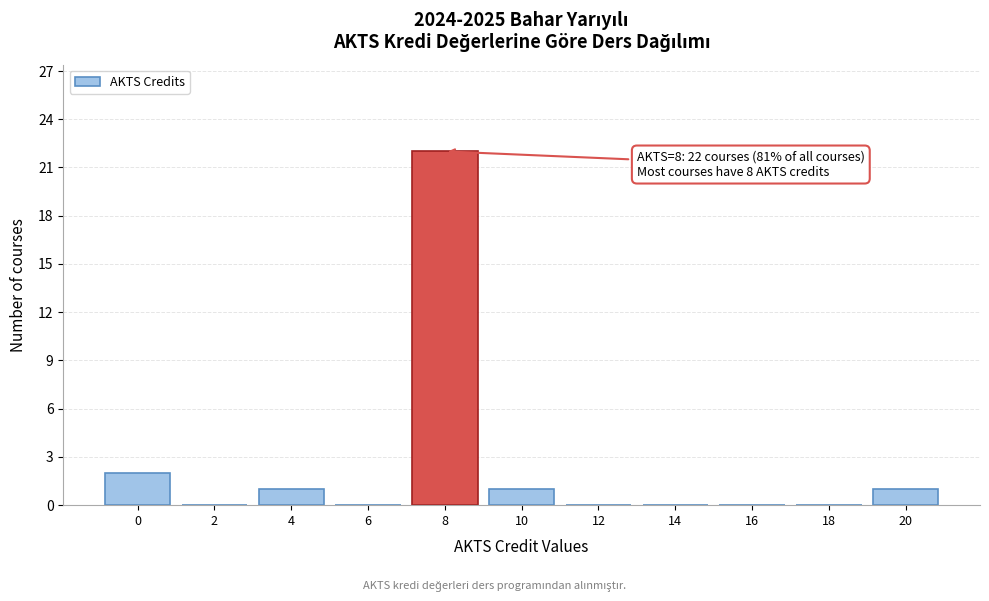

Reading right to left, transcribe all the data shown in this chart.

20=1	18=0	16=0	14=0	12=0	10=1	8=22	6=0	4=1	2=0	0=2